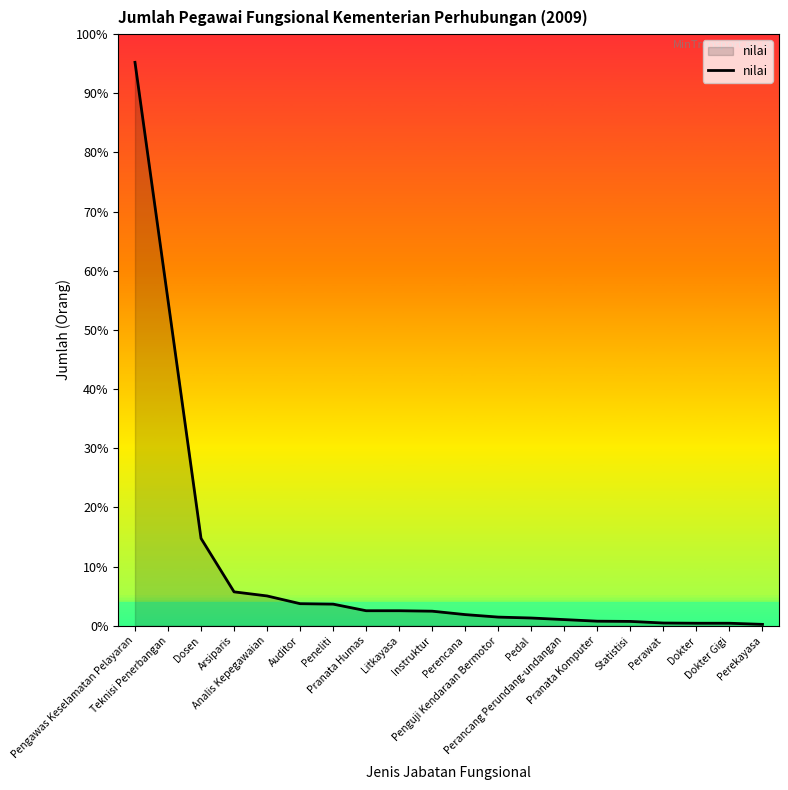

Does the chart have visible grid lines?

No